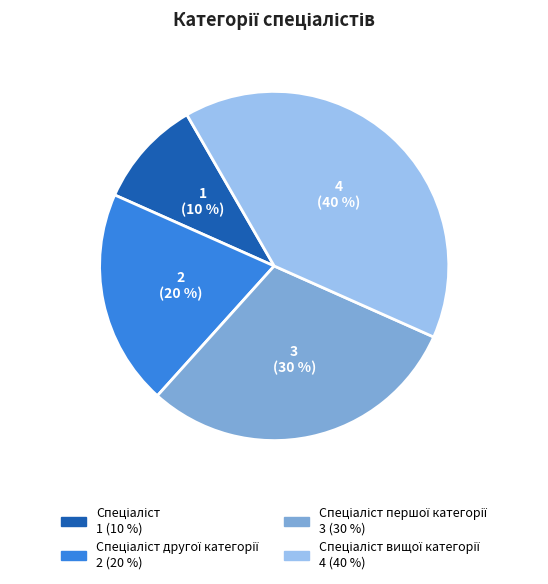

Count the number of slices in the pie.

4